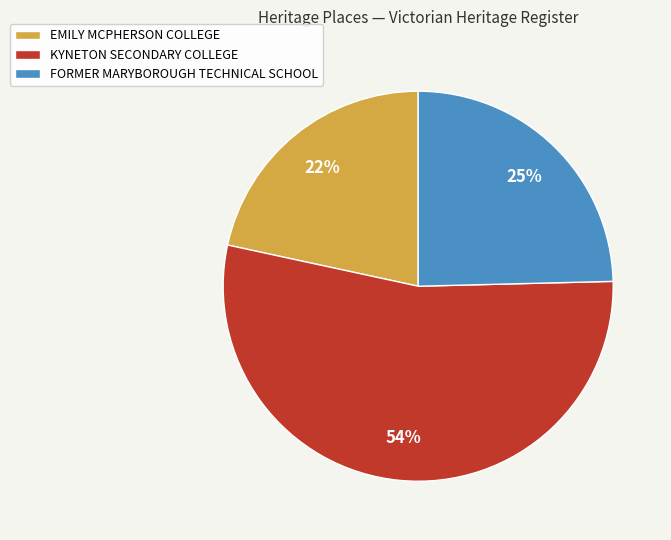

Is the sum of KYNETON SECONDARY COLLEGE and FORMER MARYBOROUGH TECHNICAL SCHOOL greater than half?

Yes